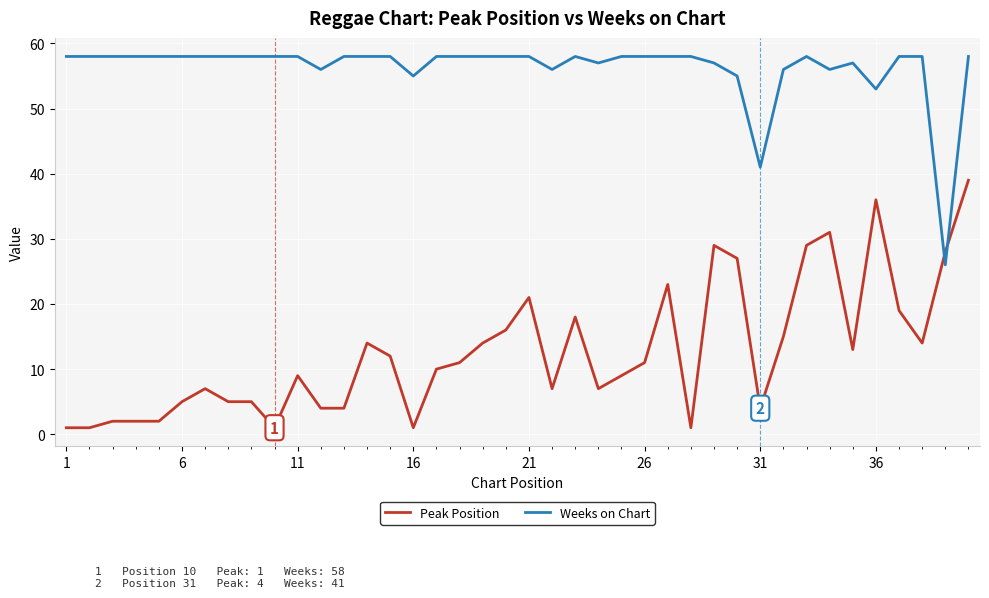

Rank the series by their average value, from lowest to highest.

Peak Position, Weeks on Chart